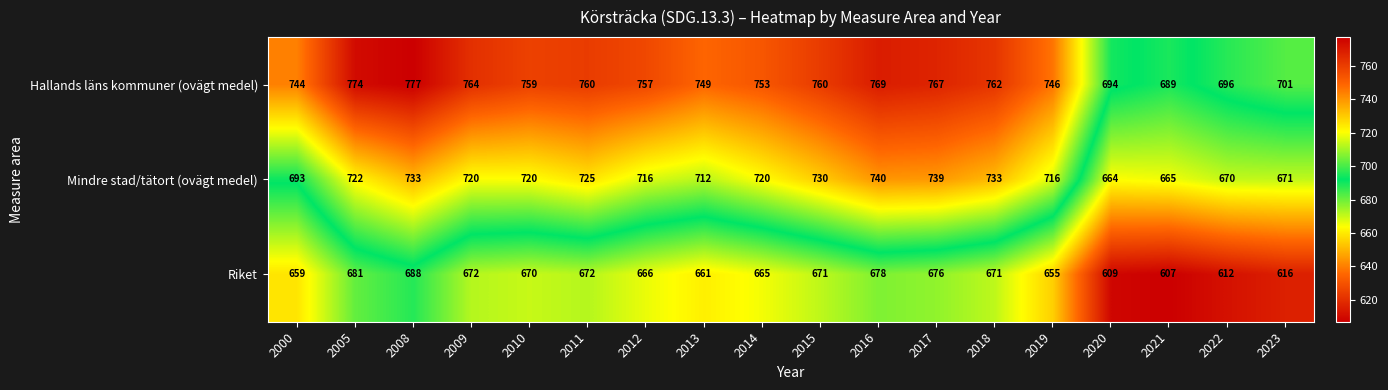

What is the average value of the Hallands läns kommuner (ovägt medel) series?

746